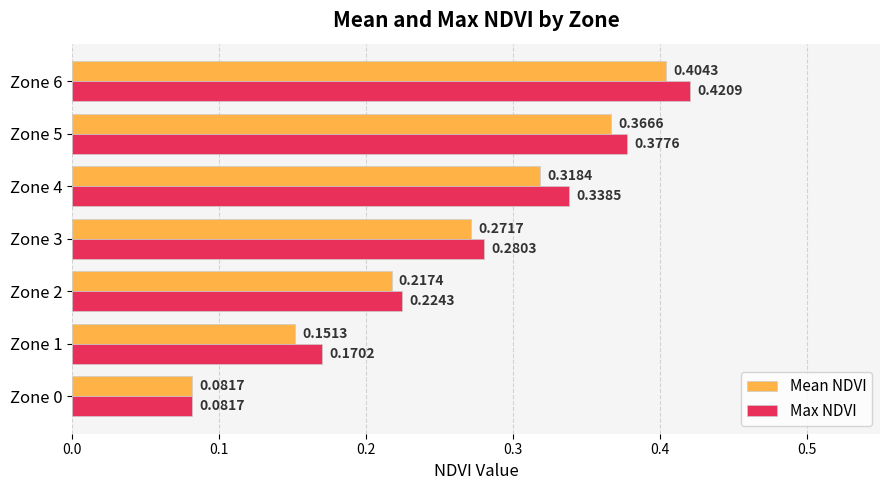

At how many categories does at least one series exceed 0?

7